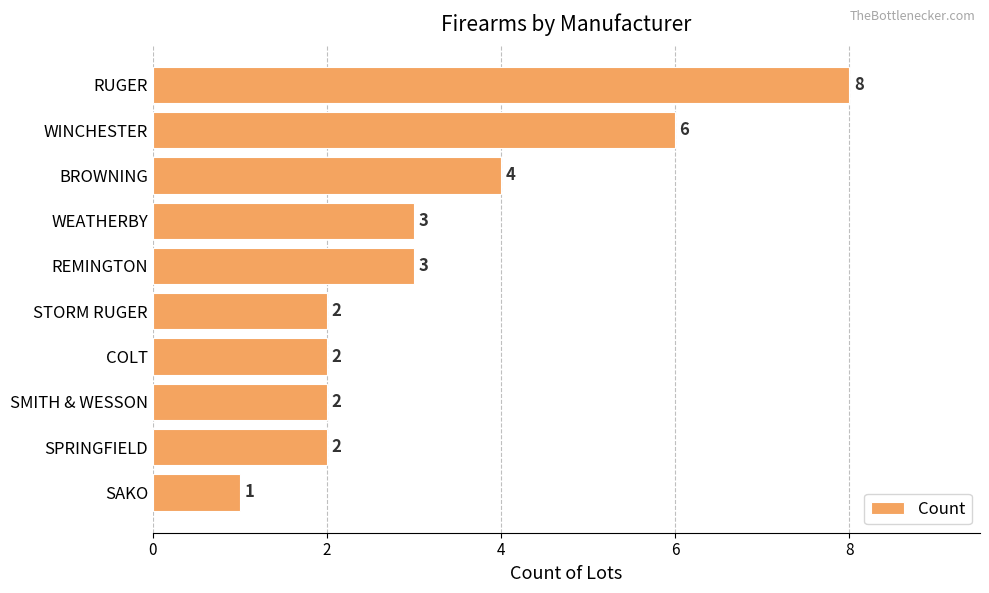

Does the chart contain any negative values?

No